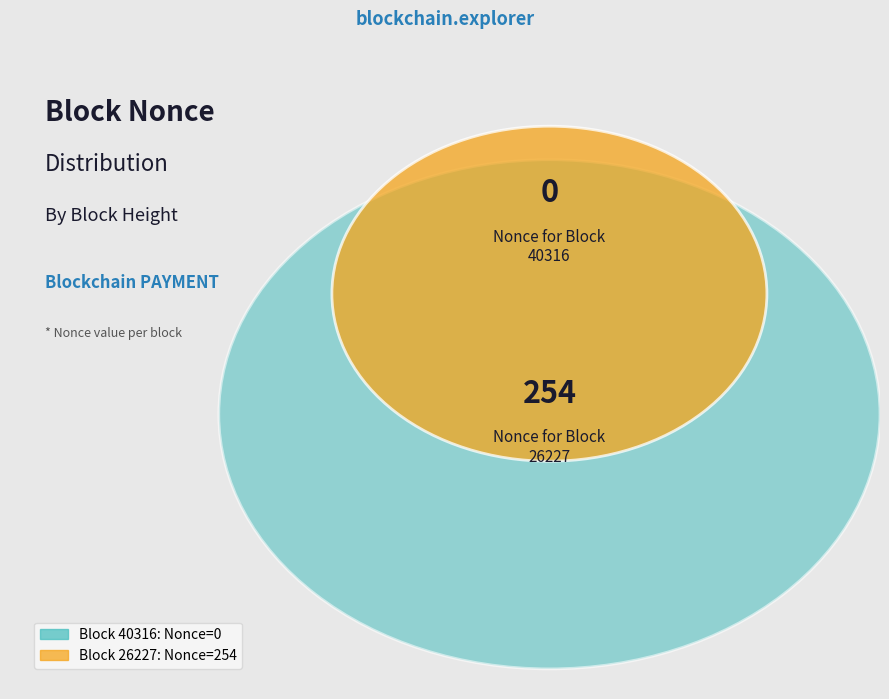

To the nearest percent, what is the difference between the largest and smallest slice percentages?

100%